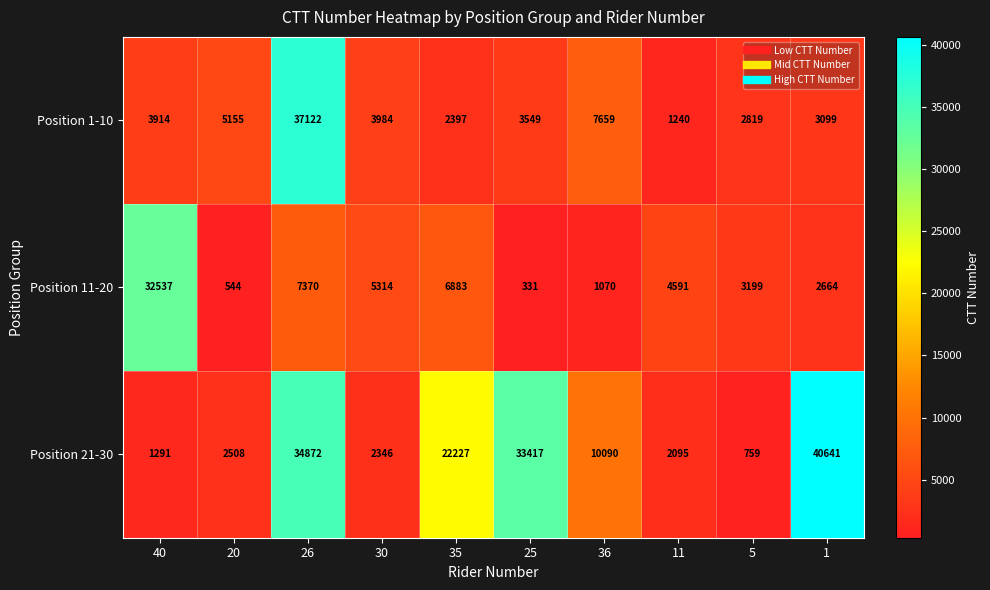

At which category does the chart reach its minimum across all series?

25